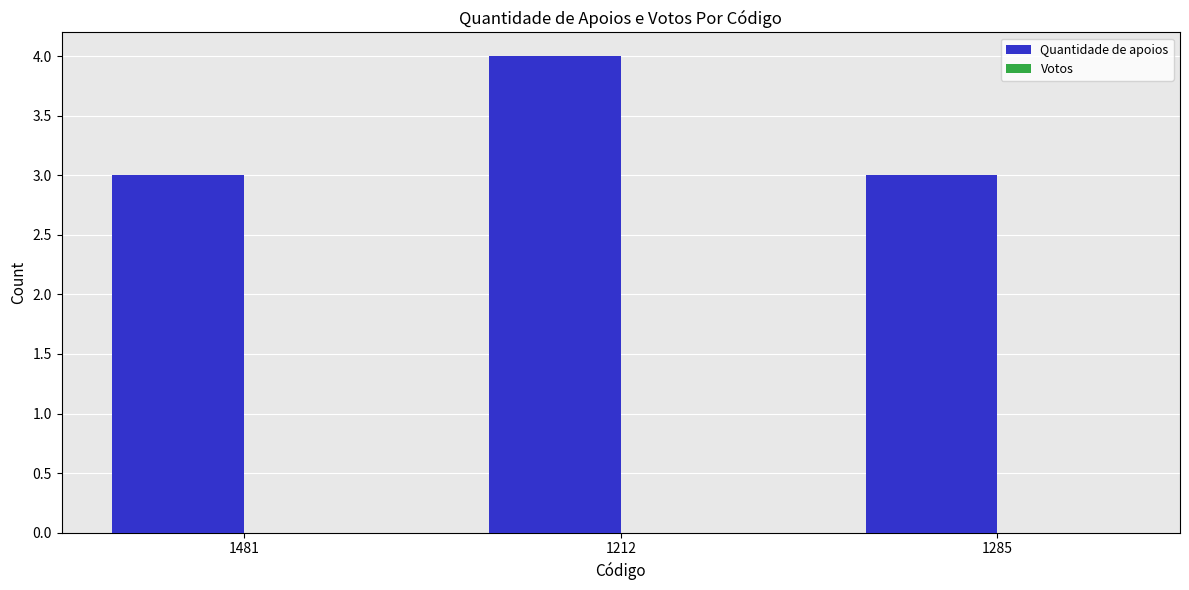

What is the label of the 2nd bar from the right?

1212